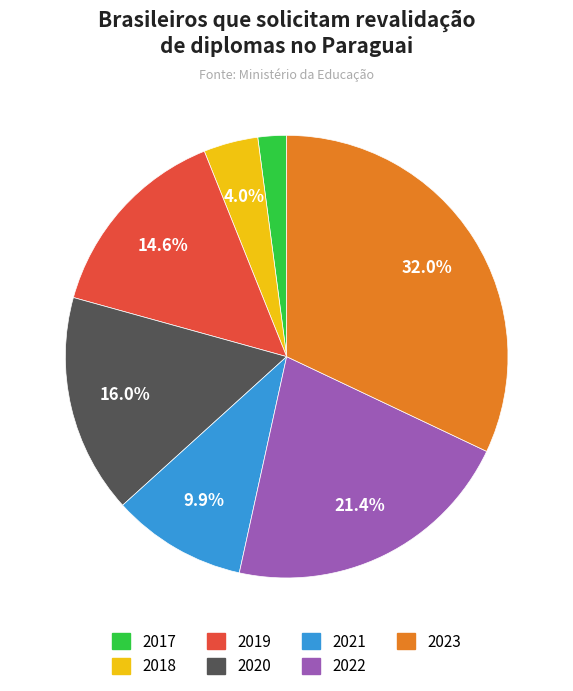

Count the number of slices in the pie.

7